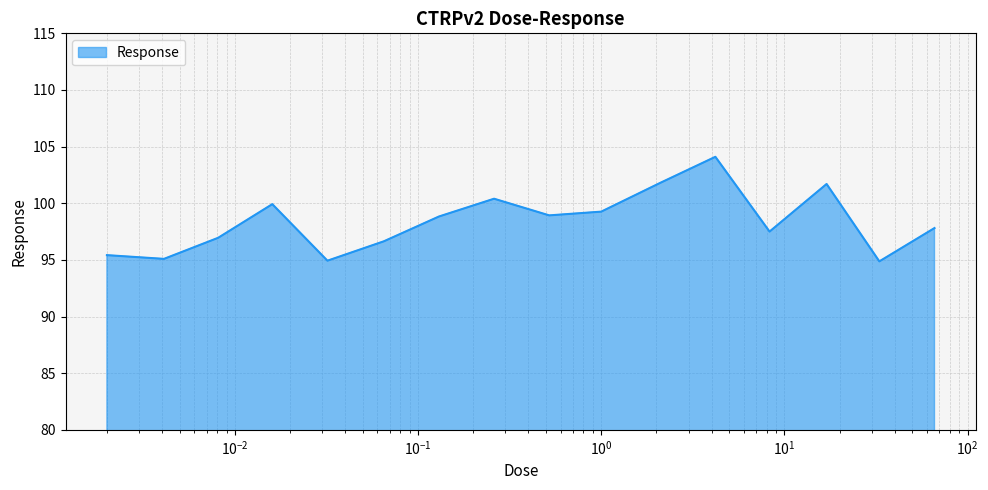

What is the smallest value displayed?

94.9